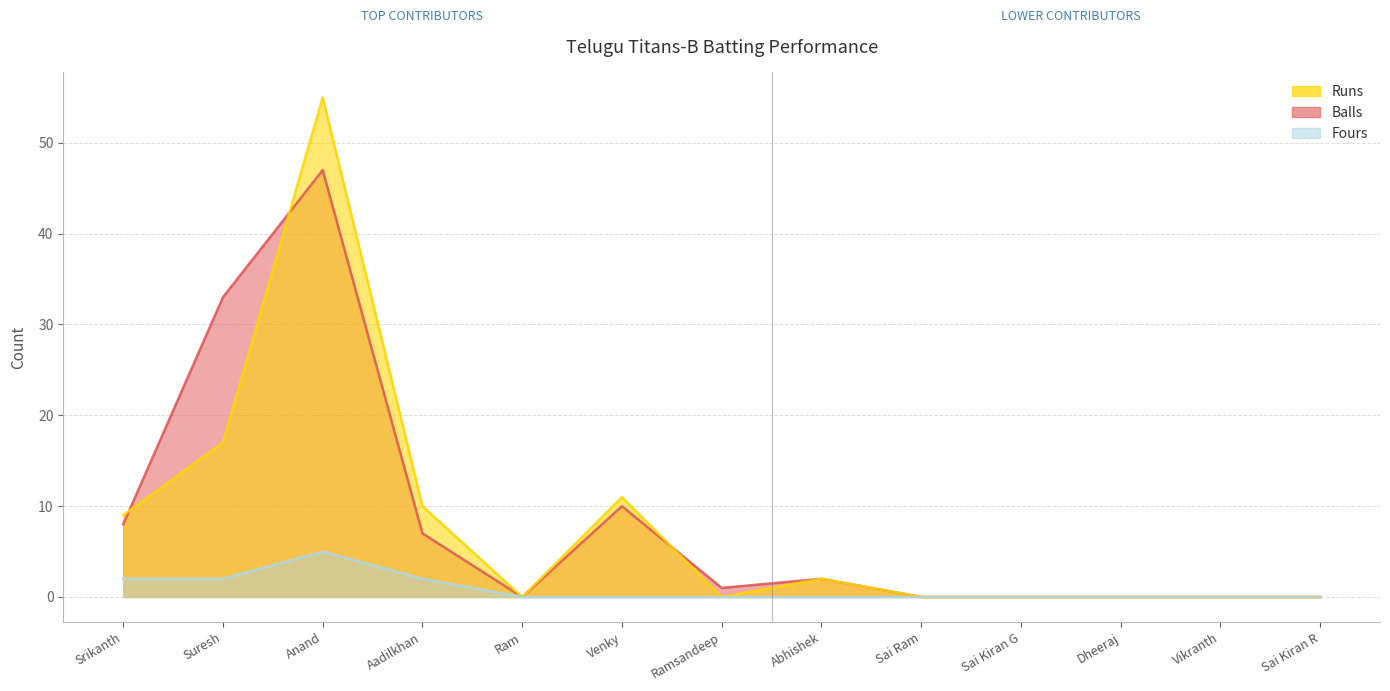

Which series has the largest range (max minus min)?

Runs